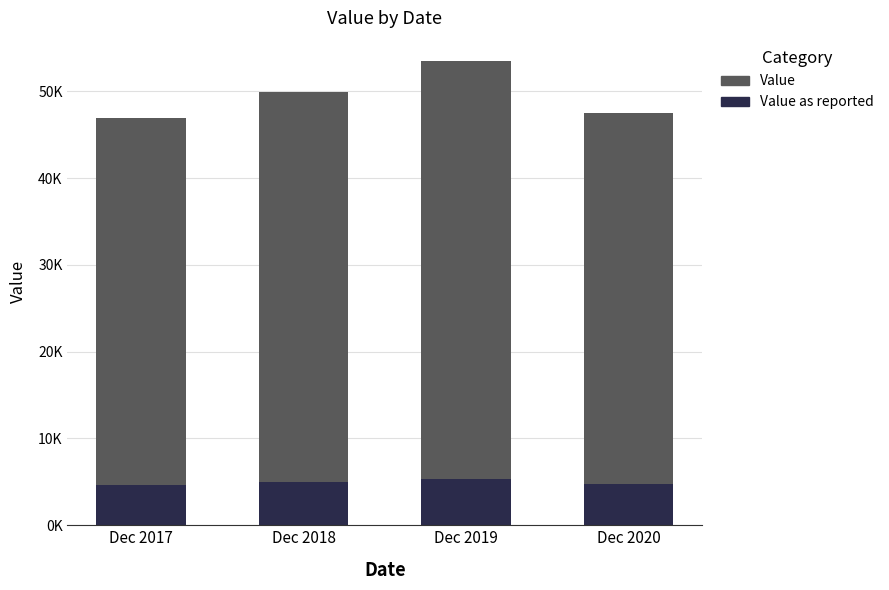

What is the maximum value for Value?

48152.3